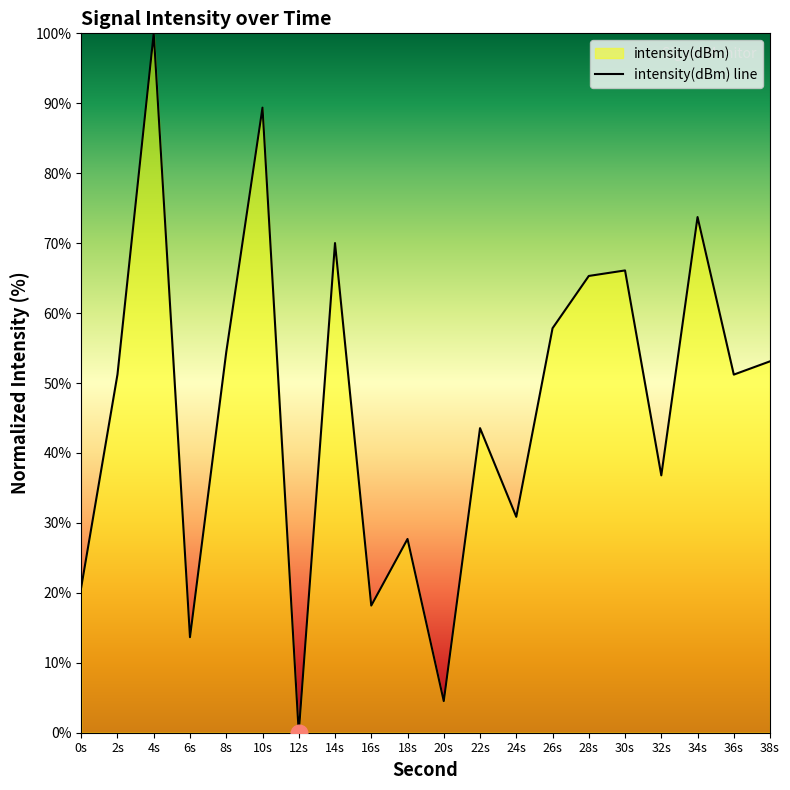

Reading left to right, what are all the values shown in this chart?

0s=20.8	2s=51.2	4s=100.0	6s=13.7	8s=54.4	10s=89.4	12s=0.0	14s=70.0	16s=18.2	18s=27.7	20s=4.5	22s=43.6	24s=30.9	26s=57.8	28s=65.3	30s=66.1	32s=36.8	34s=73.7	36s=51.2	38s=53.1